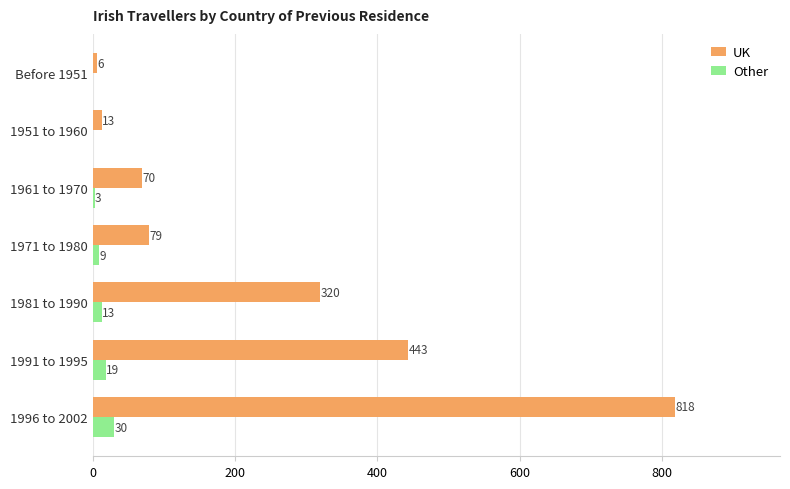

What is the sum of all Other values?

74